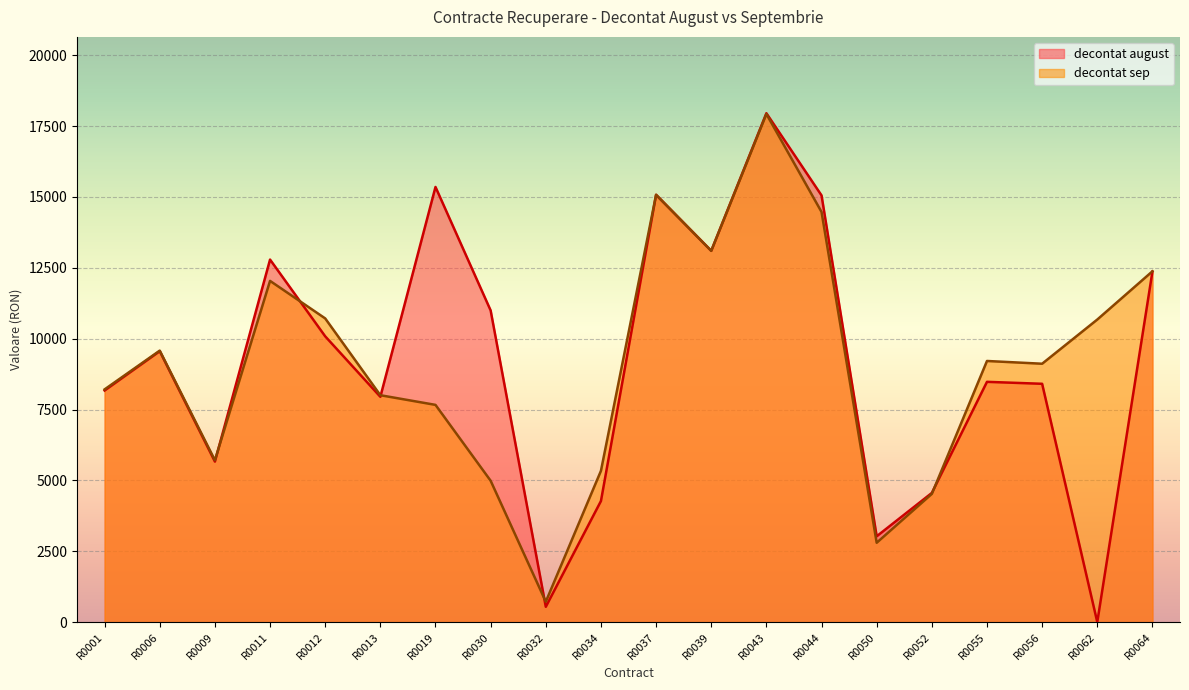

What is the highest value of the decontat sep series?

17928.0